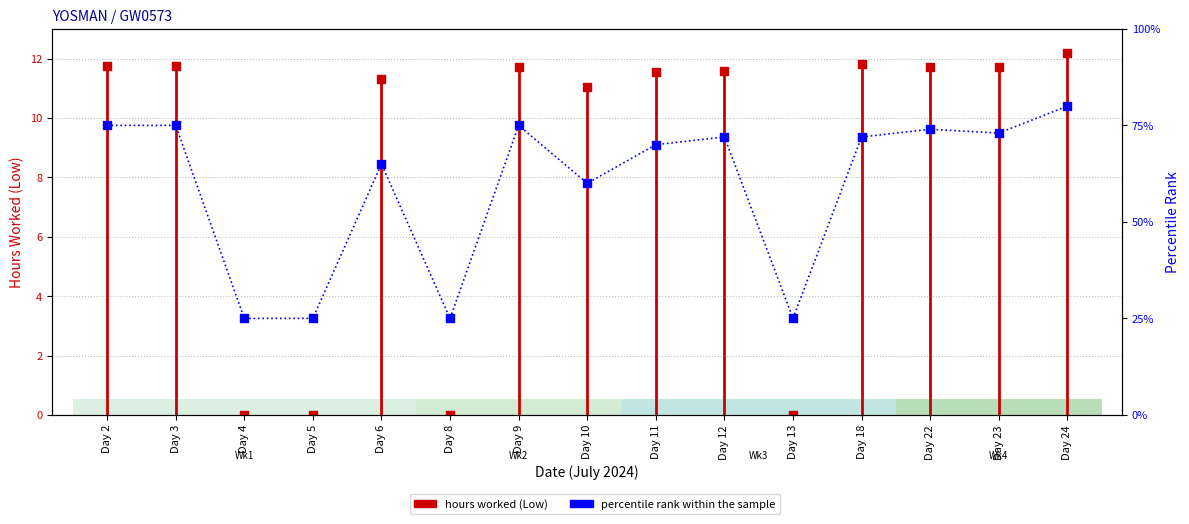

At which category is the sum across all series the highest?

Day 24